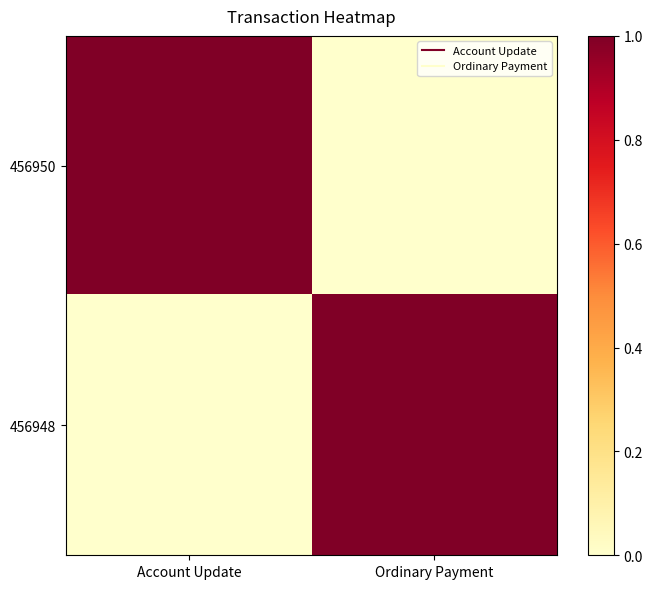

At how many categories does at least one series exceed 0?

2